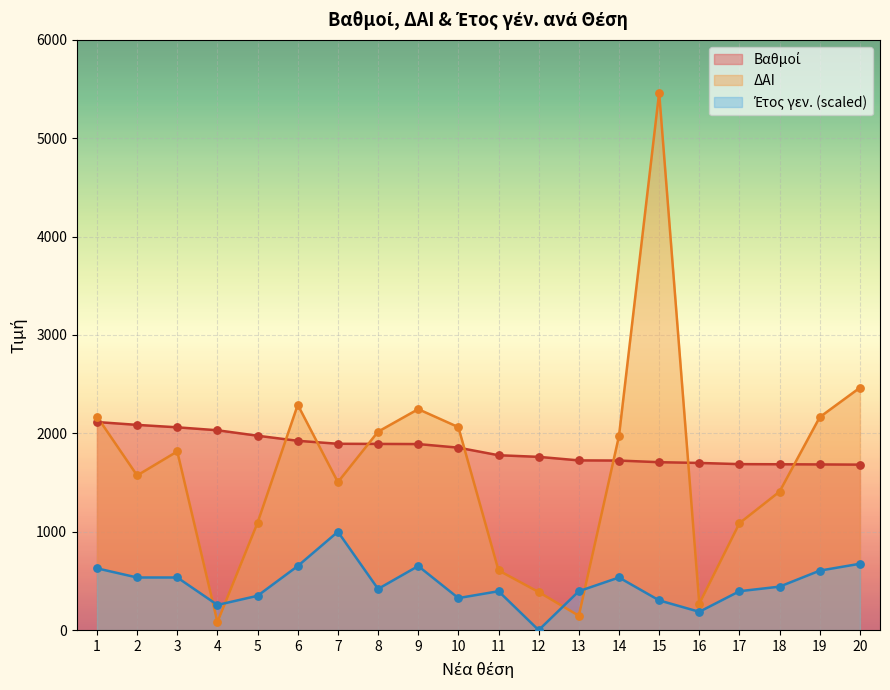

What is the total value across all series at 6?

4865.3